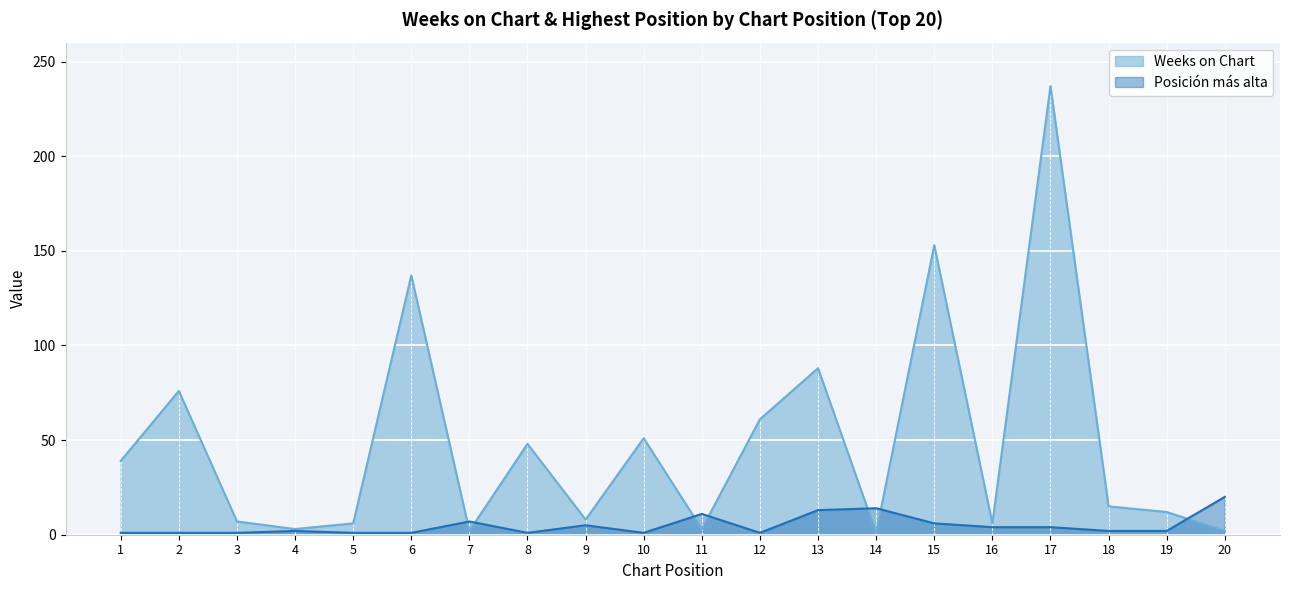

Reading left to right, list all the values displayed in this chart.

Weeks on Chart: 39	76	7	3	6	137	2	48	8	51	3	61	88	1	153	6	237	15	12	2
Posicion mas alta: 1	1	1	2	1	1	7	1	5	1	11	1	13	14	6	4	4	2	2	20